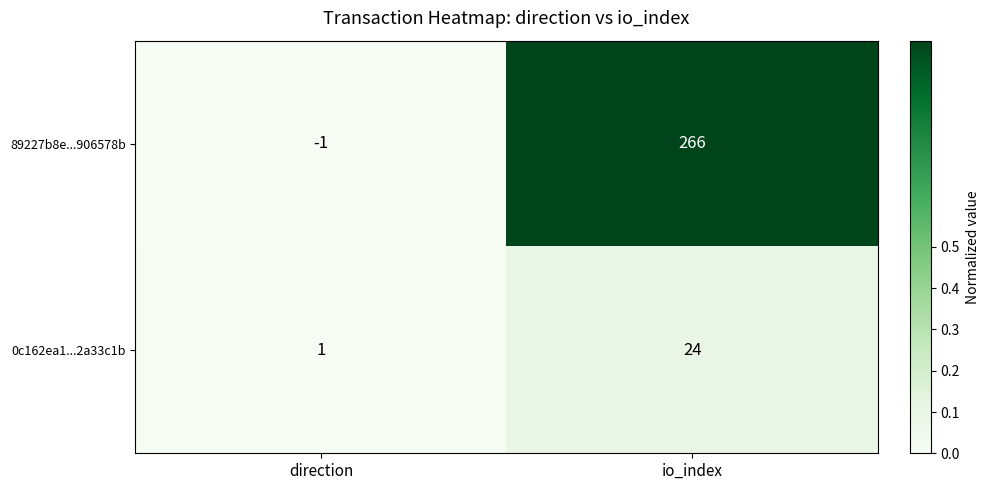

True or false: 0c162ea1...2a33c1b has a value of 32 at io_index.

False